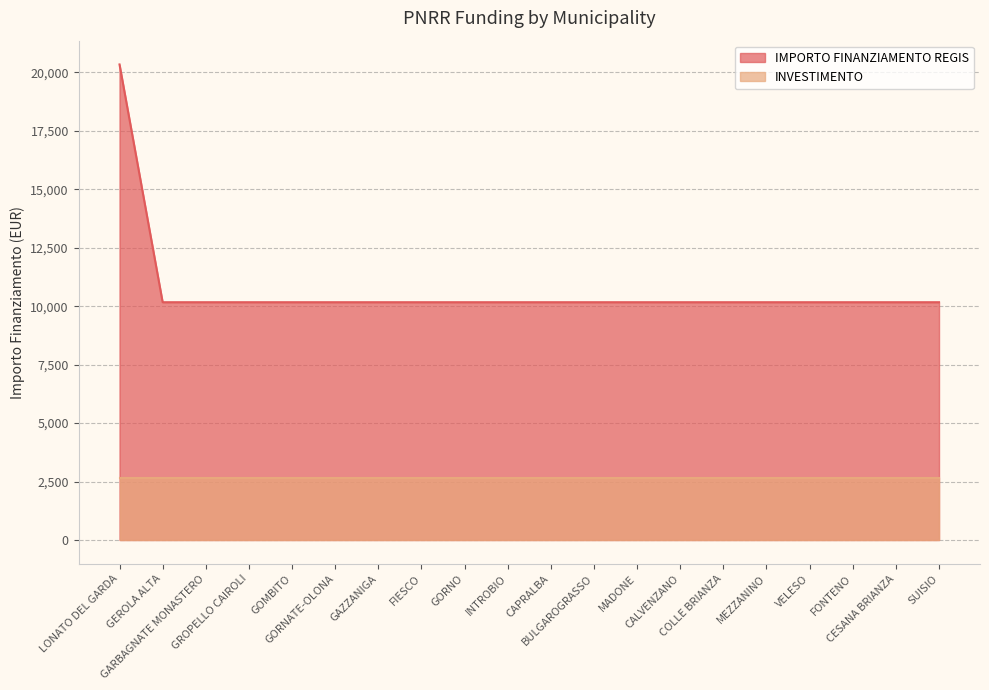

What position from the left is GARBAGNATE MONASTERO?

3